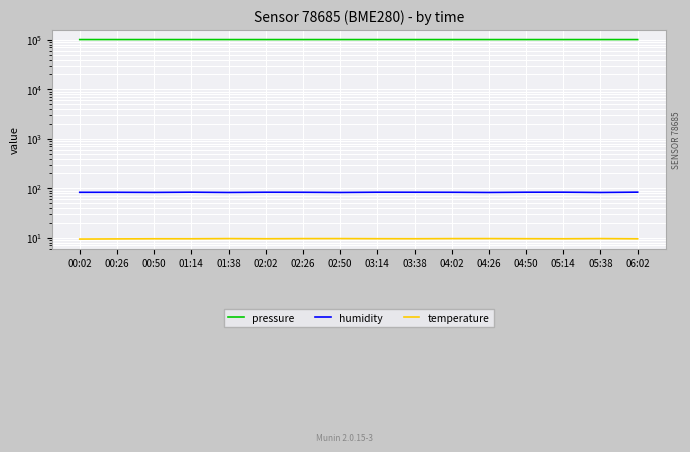

What is the approximate value of humidity at 02:26?

83.2